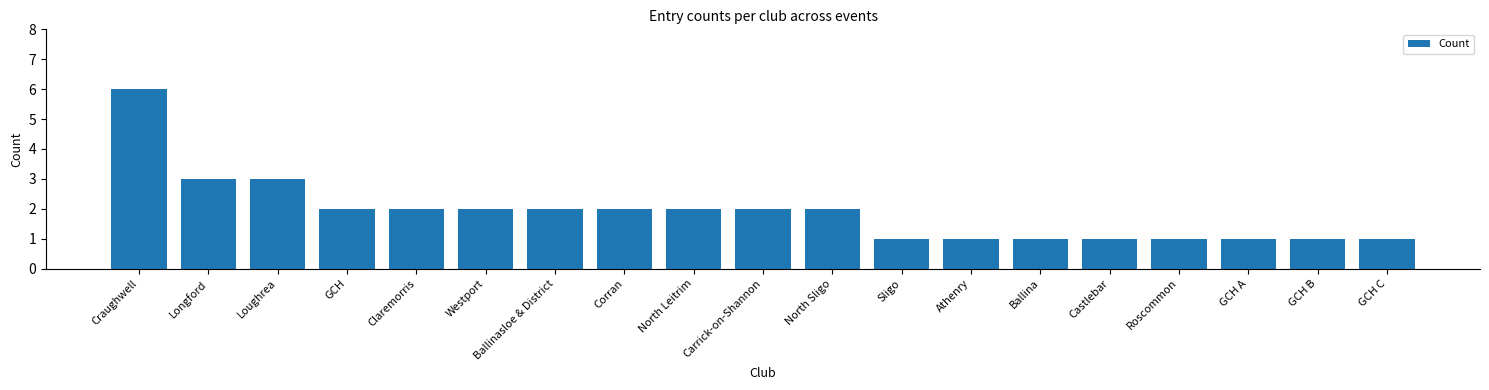

What is the sum of all values?

36